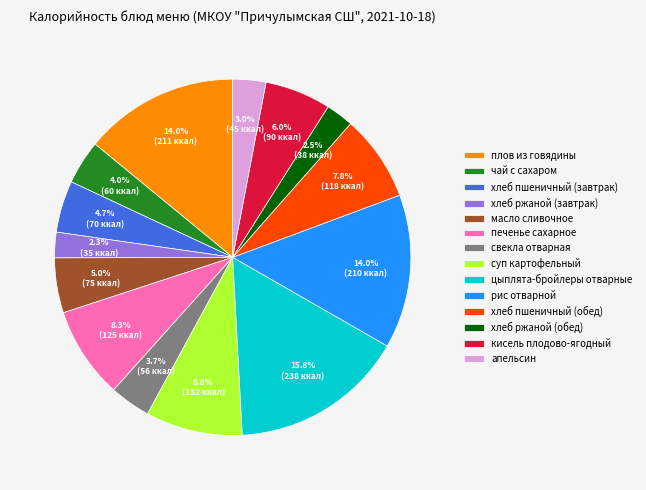

What portion of the pie excludes суп картофельный?

91.2%